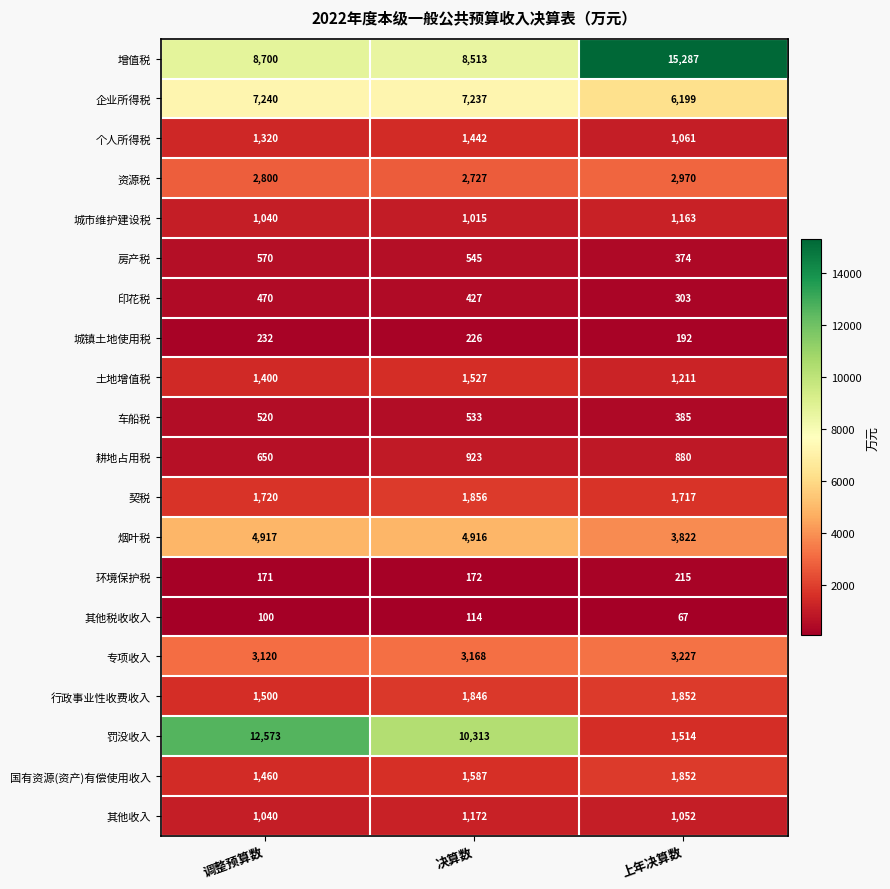

Which label corresponds to the largest value in the chart?

上年决算数